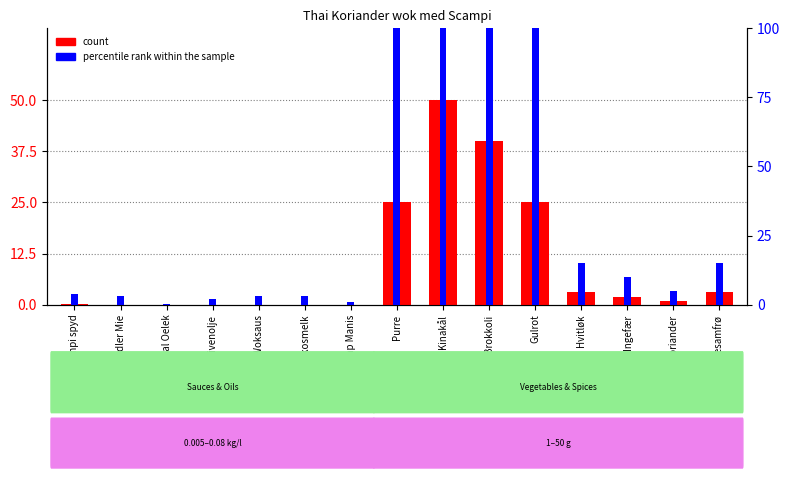

How many data points in percentile rank within the sample are less than 5?

7